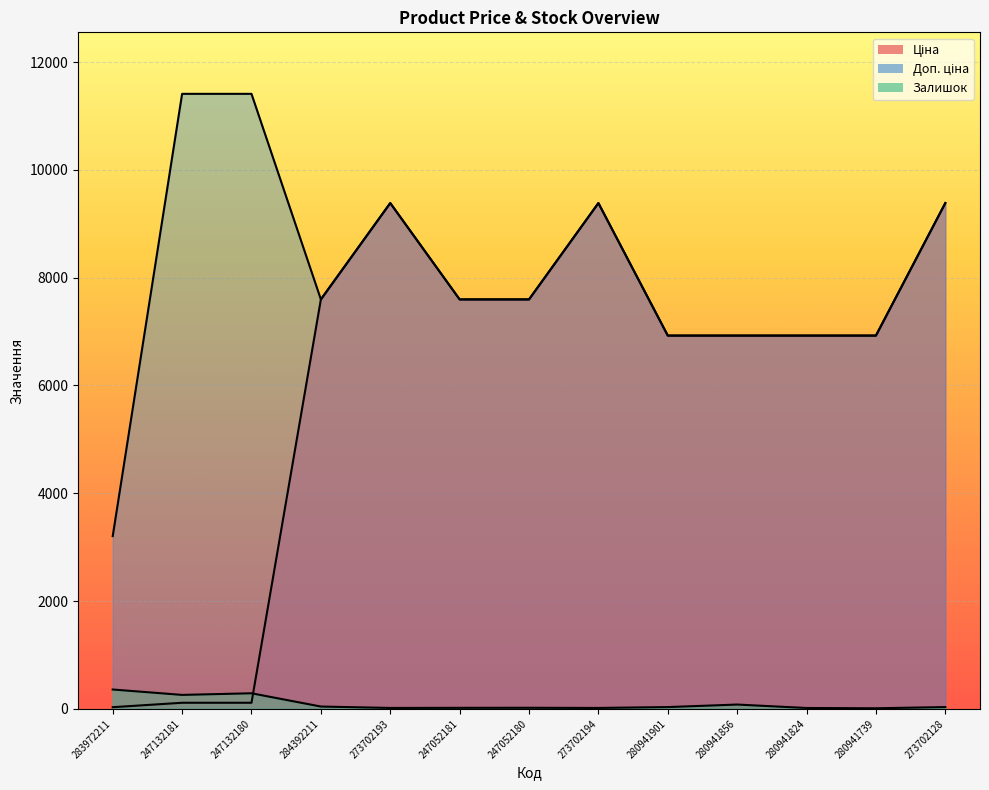

What is the spread (max minus min) of values at 247132181?

11295.9